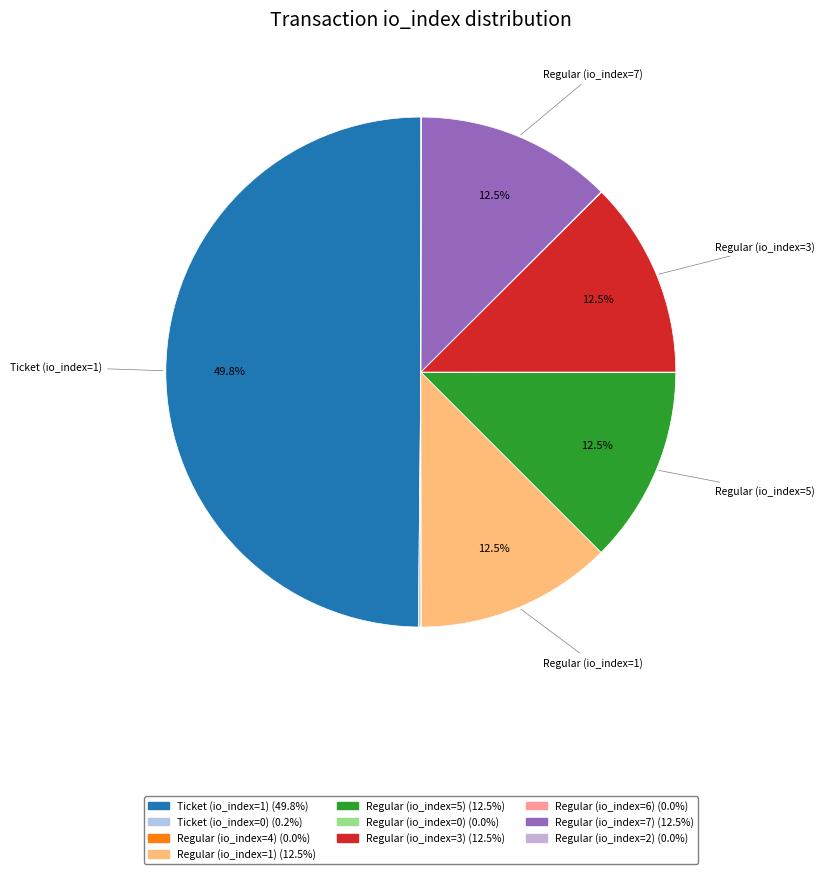

Which slice is the largest?

Ticket (io_index=1)